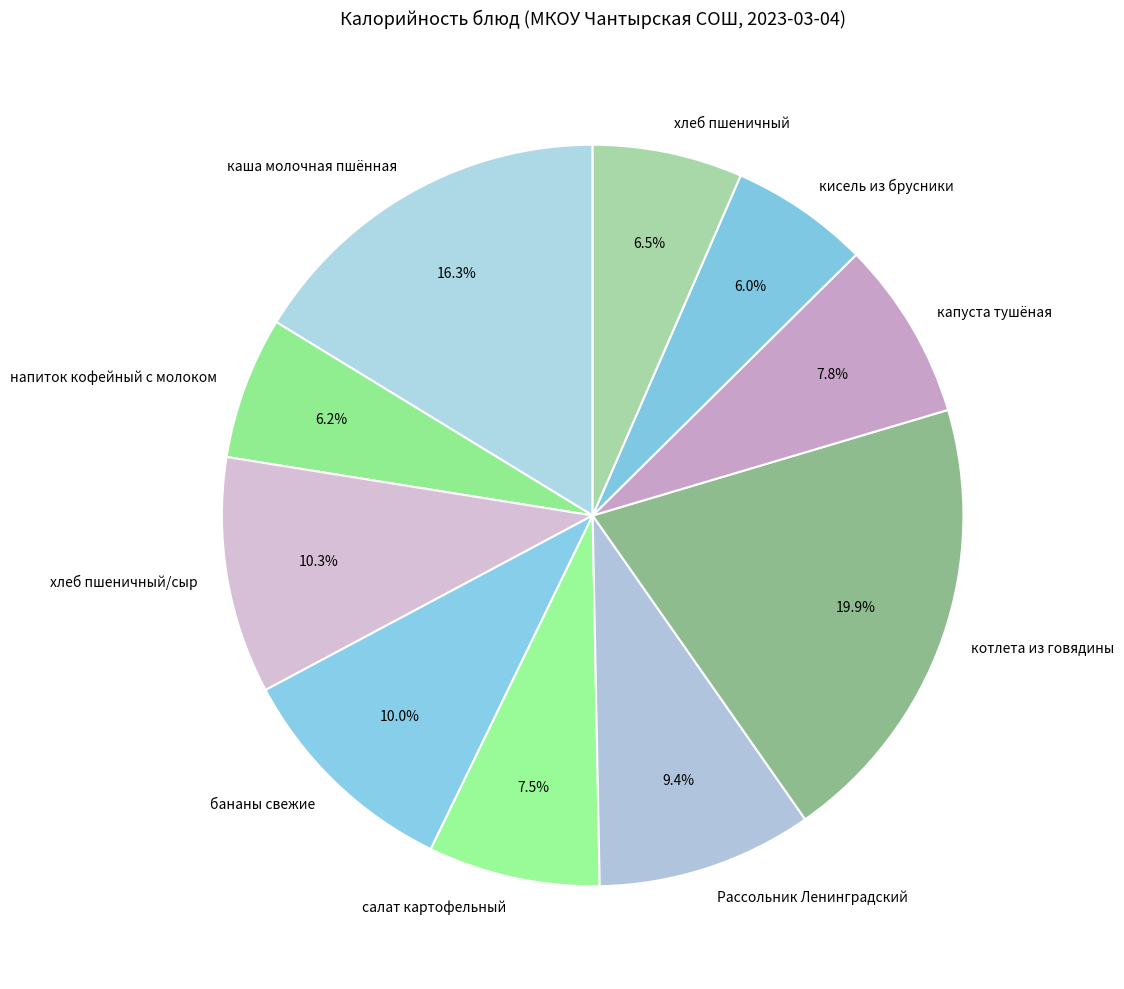

Is каша молочная пшённая the majority of the pie?

No